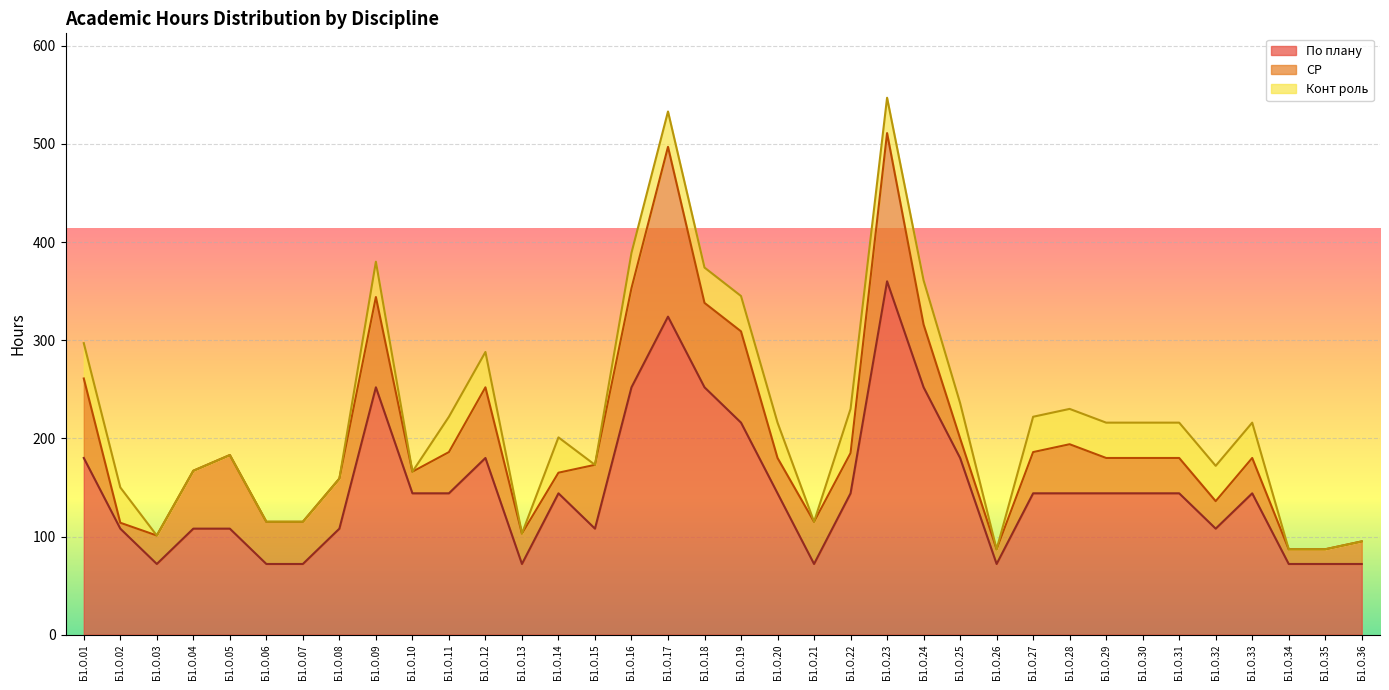

The value of По плану at Б1.О.01 is 180. True or false?

True